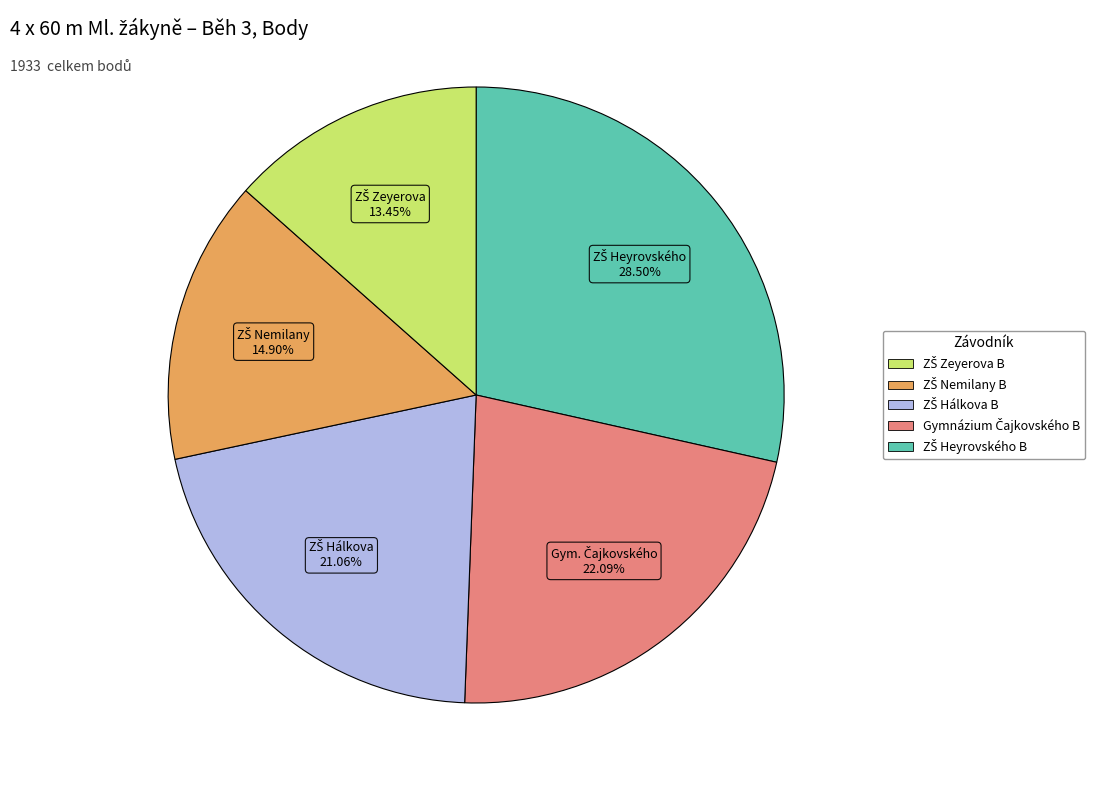

Does any single category account for the majority?

No